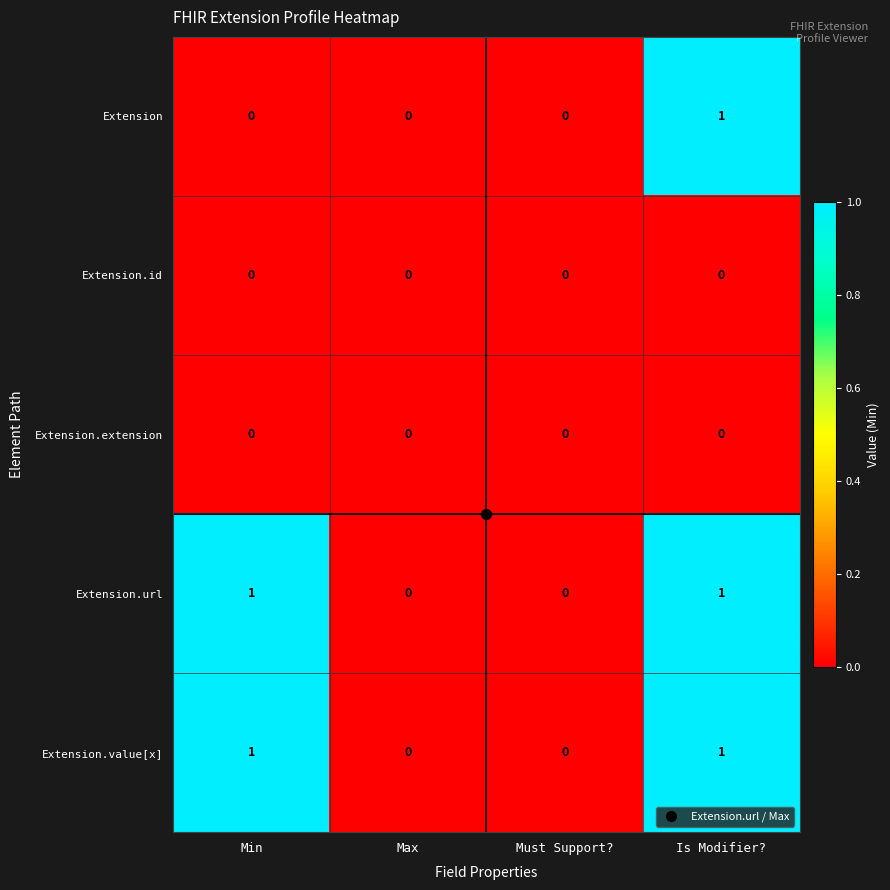

What is the difference between the highest and lowest values at Min?

1